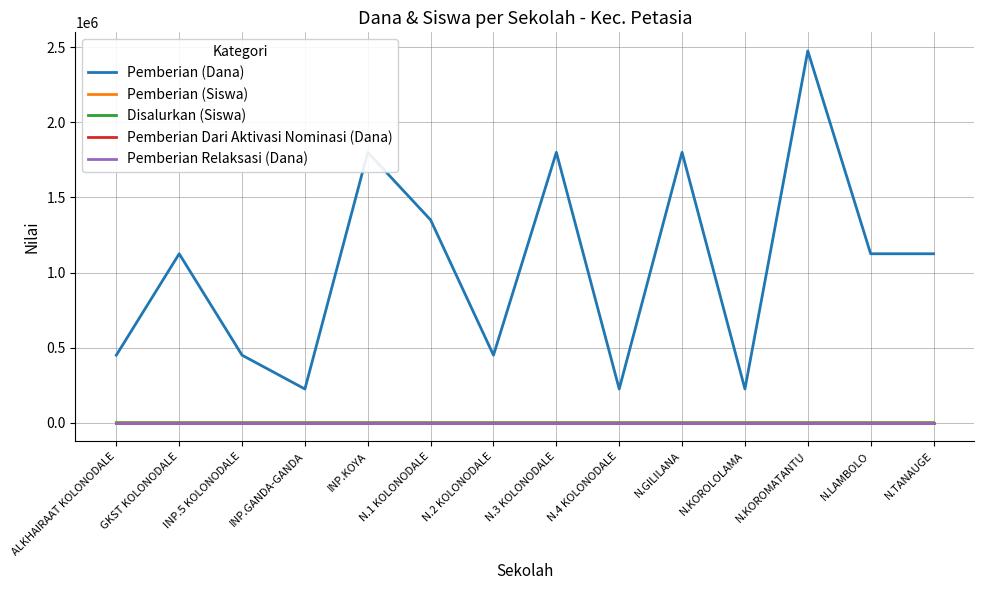

Does the chart display data point markers on the line(s)?

No